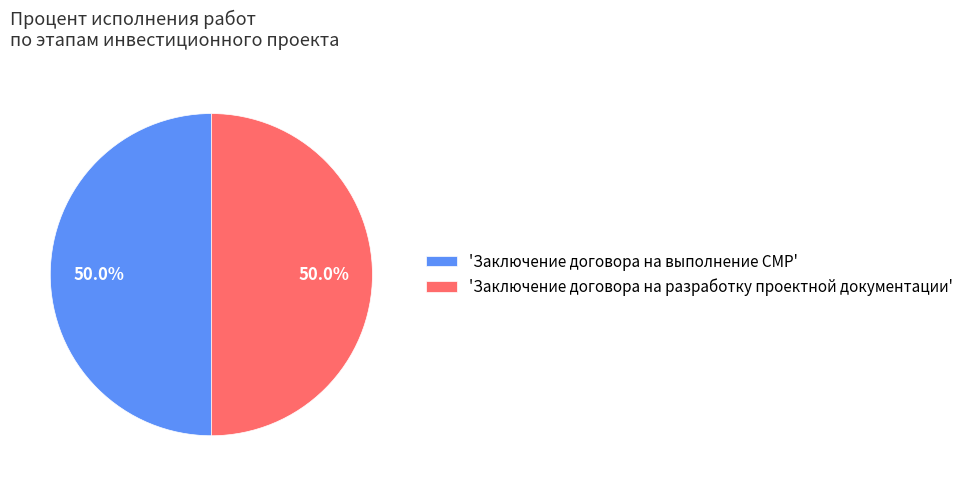

To the nearest percent, what is the difference between the largest and smallest slice percentages?

0%